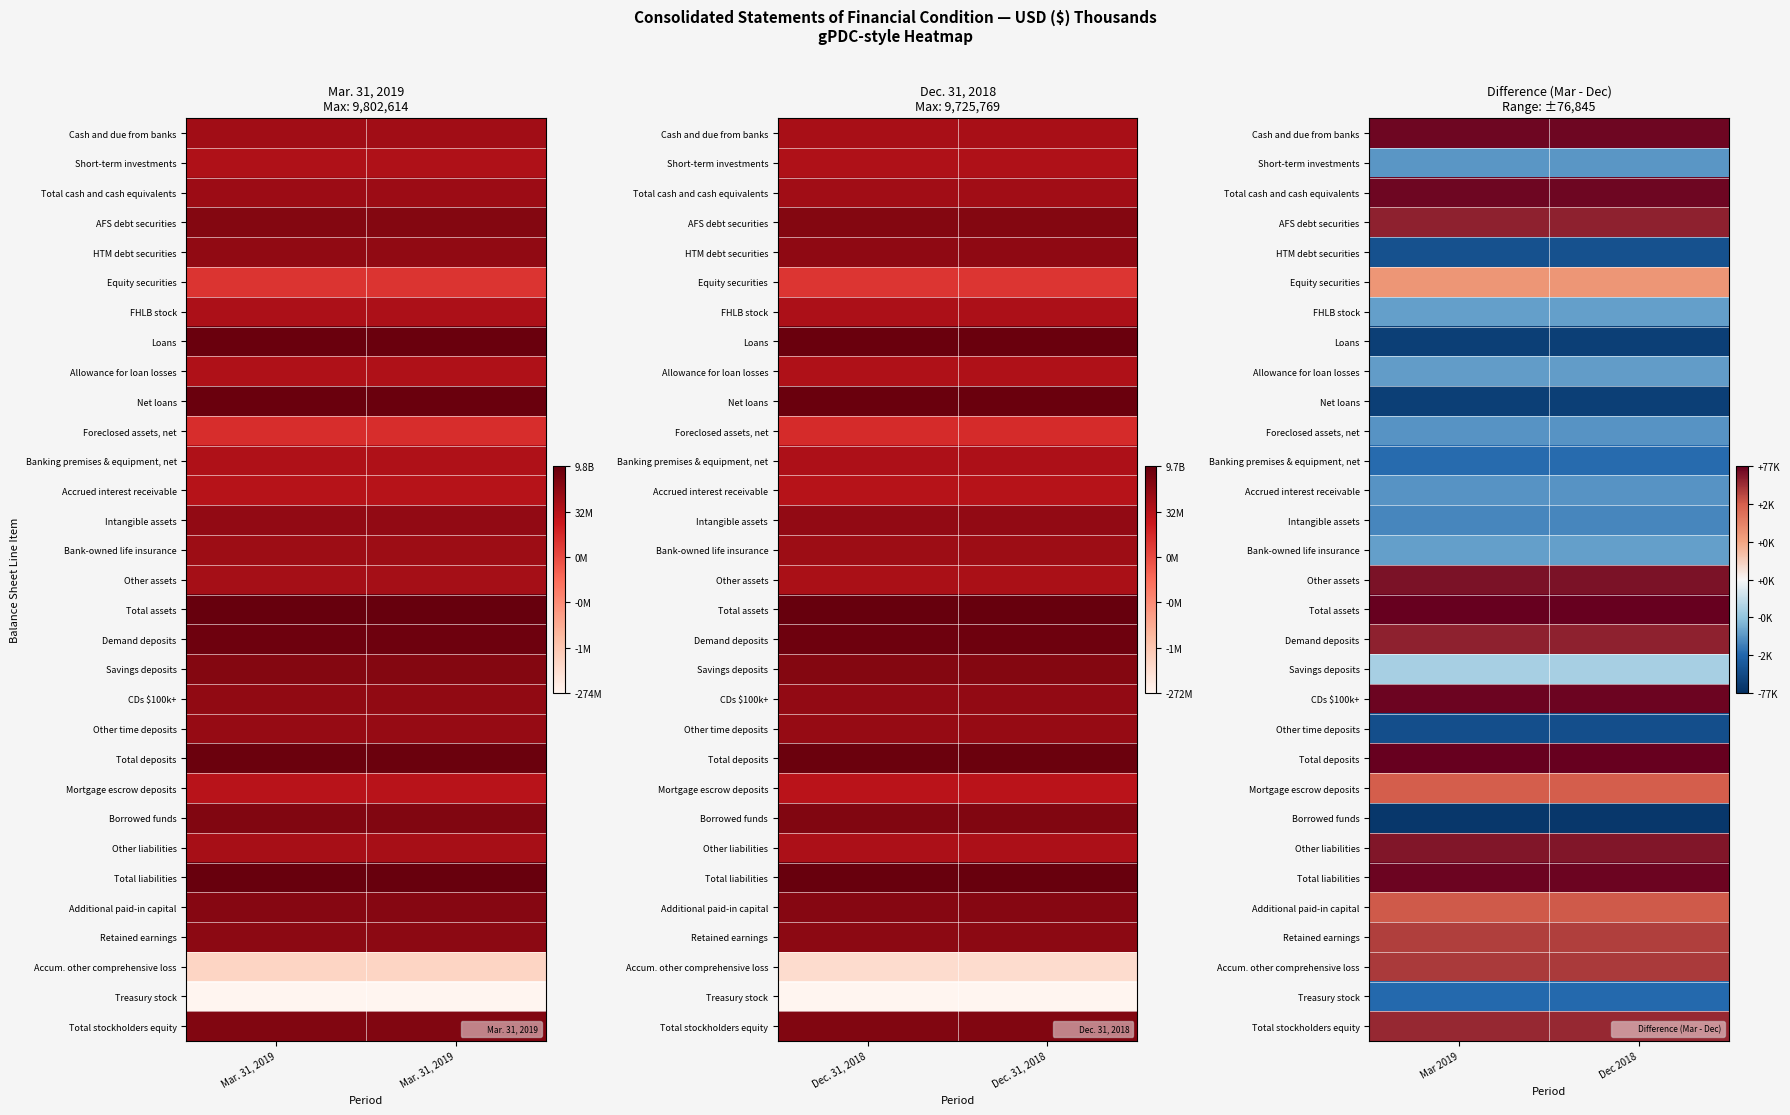

At how many categories does at least one series exceed 6?

2